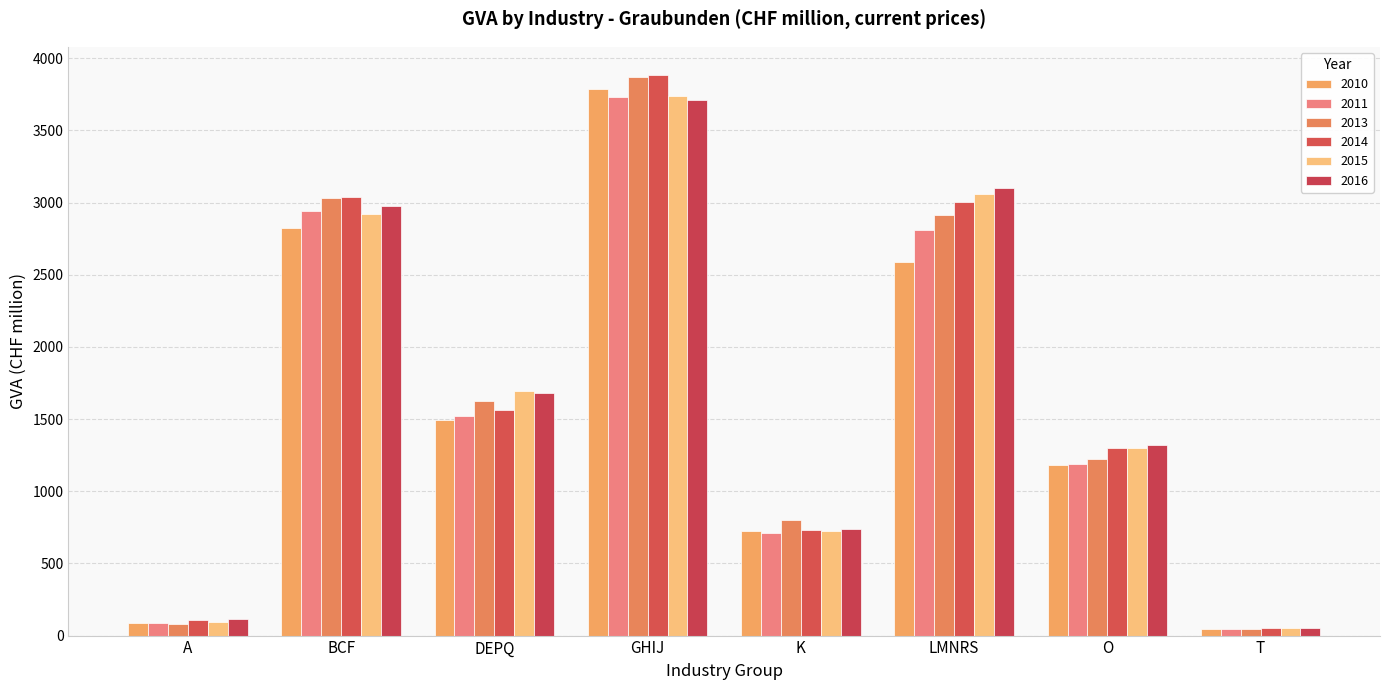

Are the bars horizontal?

No